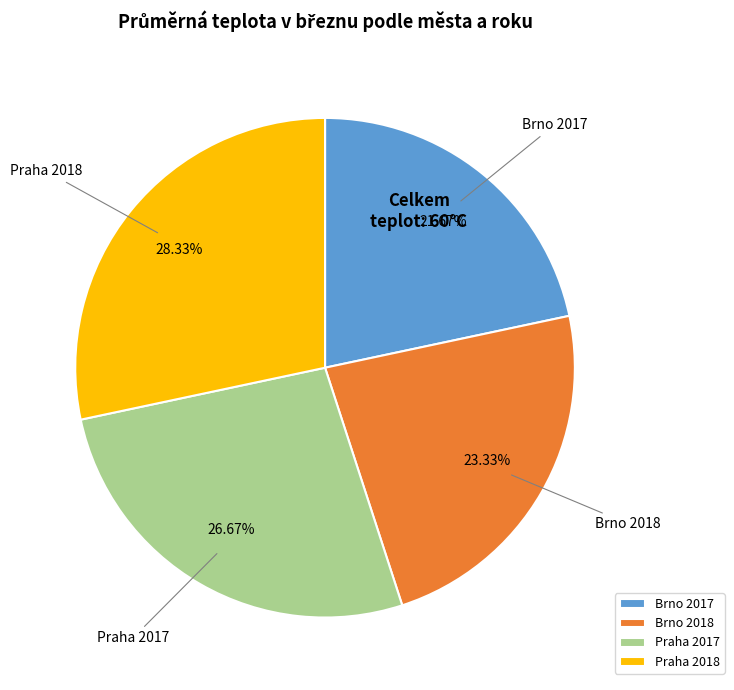

How many slices are in this pie chart?

4